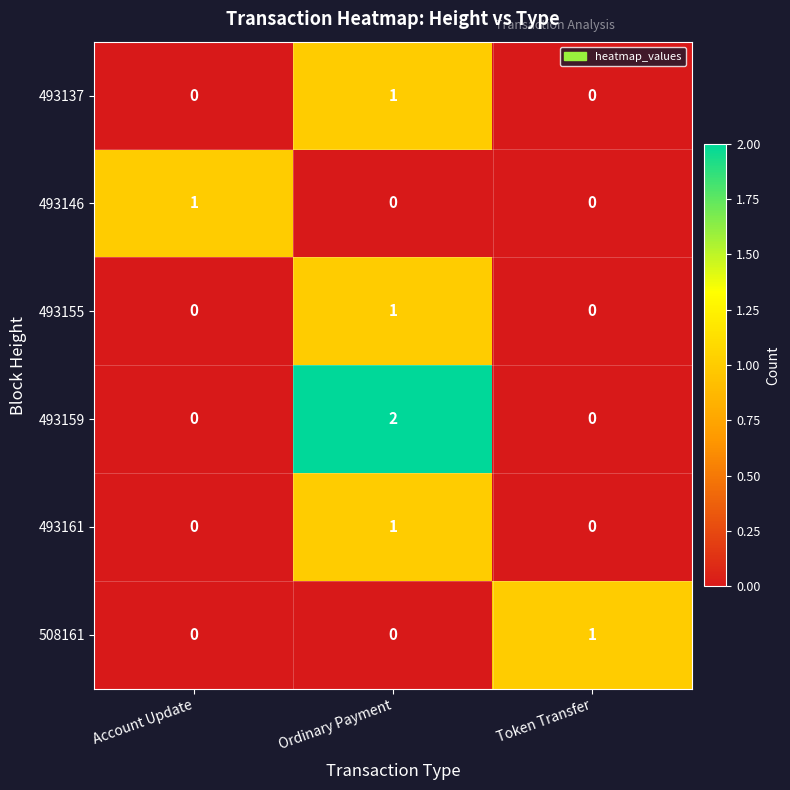

Which category has the highest value in the 493146 series?

Account Update